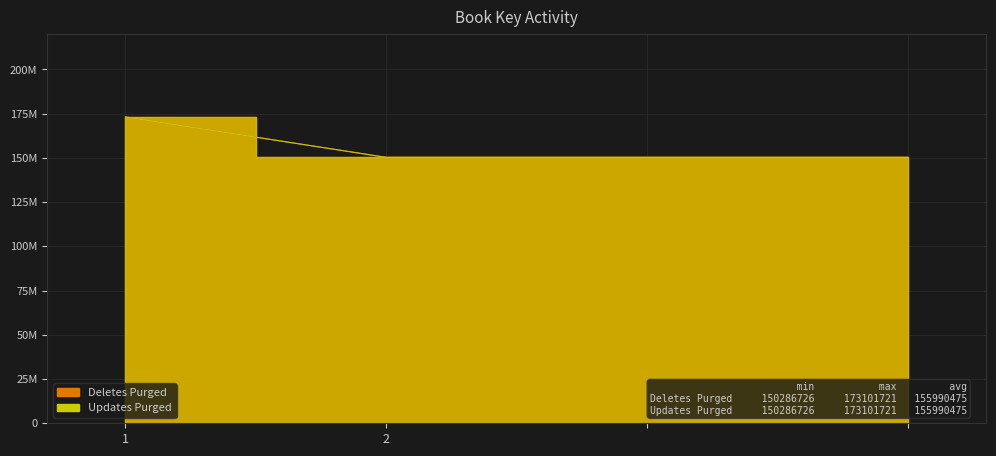

What is the average value of the Updates Purged series?

155990475